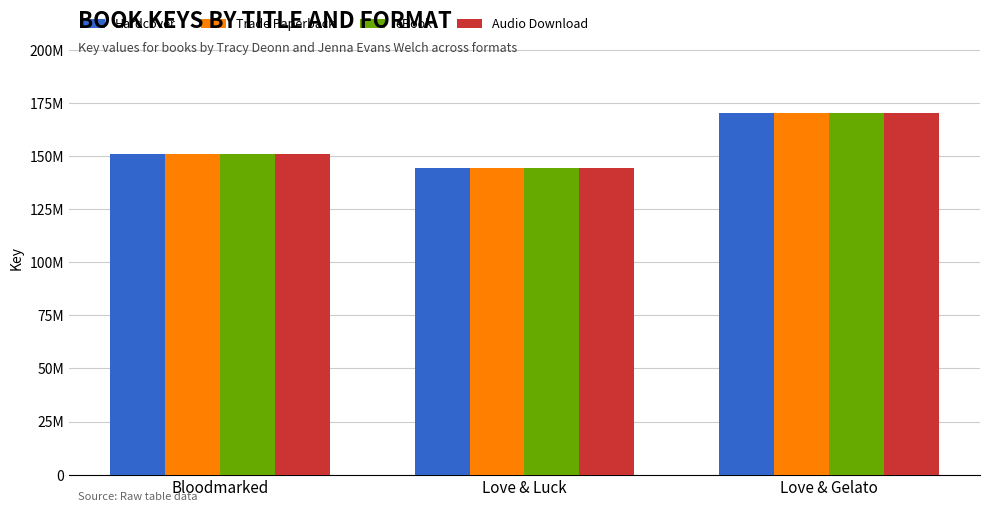

Are the bars horizontal?

No